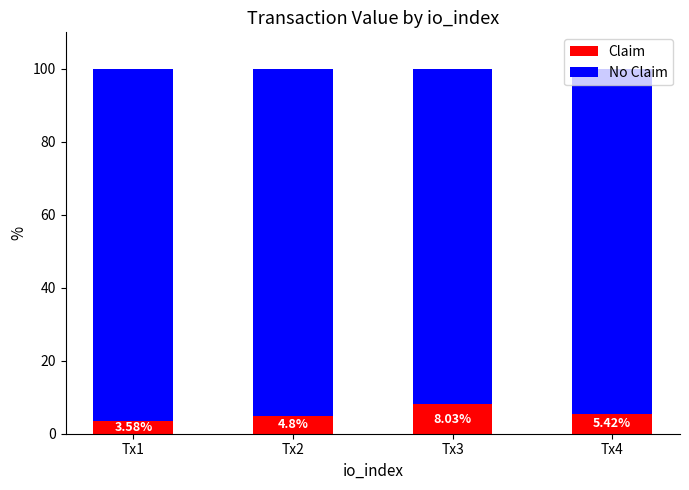

What is the highest value of the Claim series?

8.0